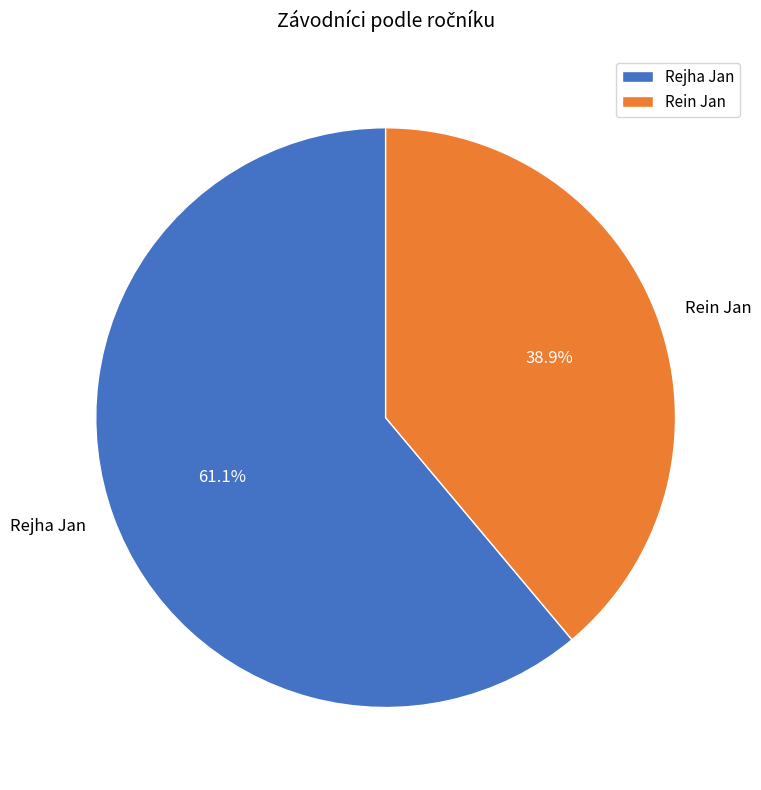

To the nearest percent, what is the average slice percentage?

50%